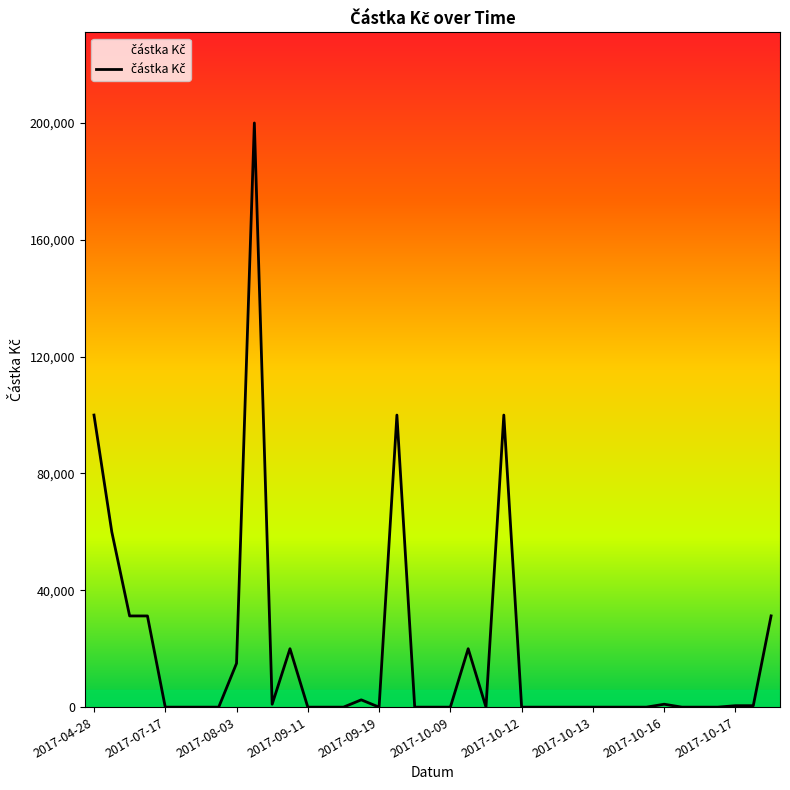

Is this an area chart (filled region under the line)?

No